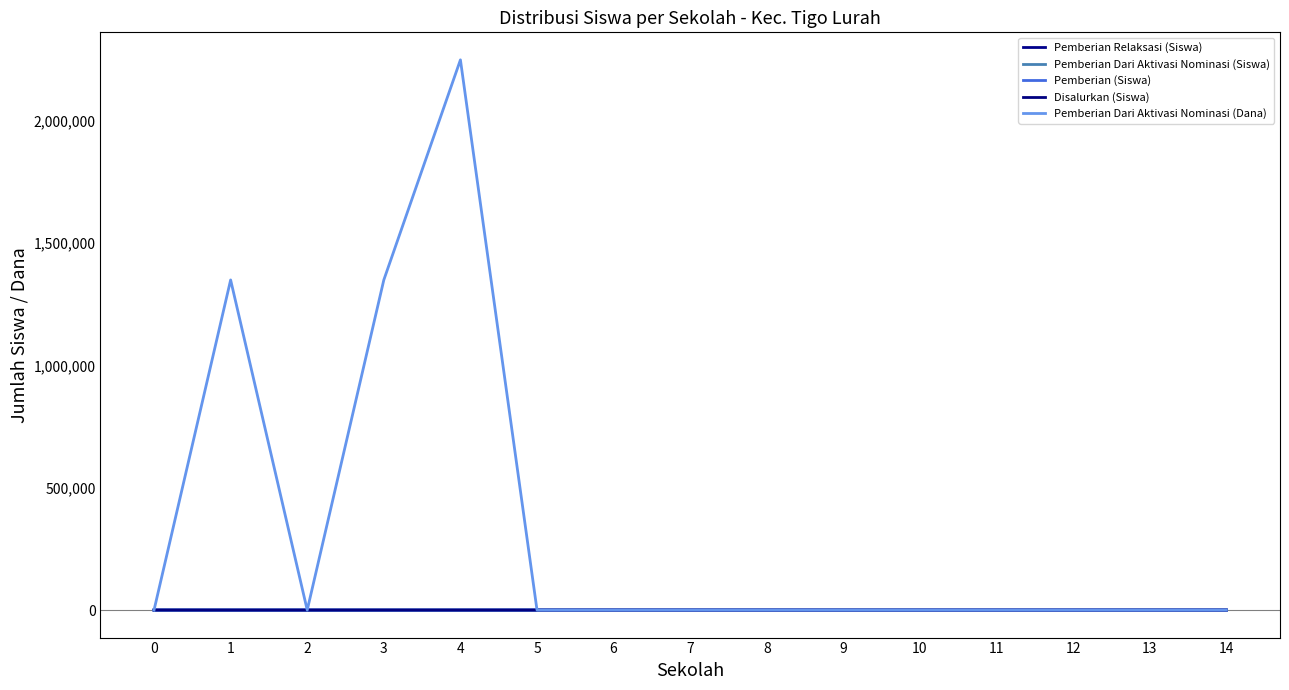

Does the chart display data point markers on the line(s)?

No